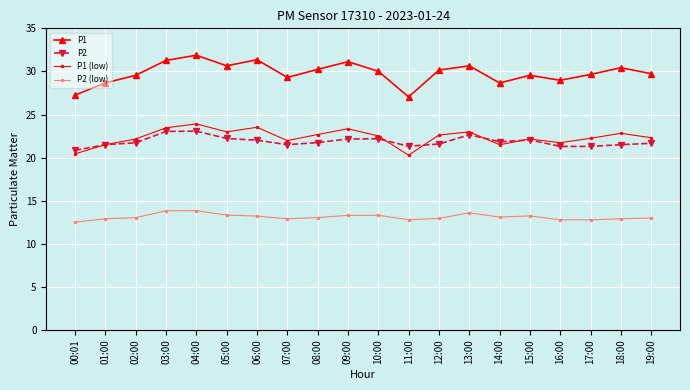

What is the label of the 4th point from the left?

03:00